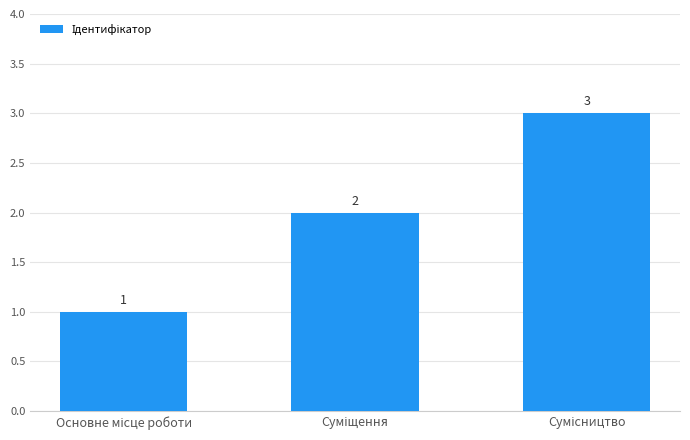

How many values are between 1 and 3?

3